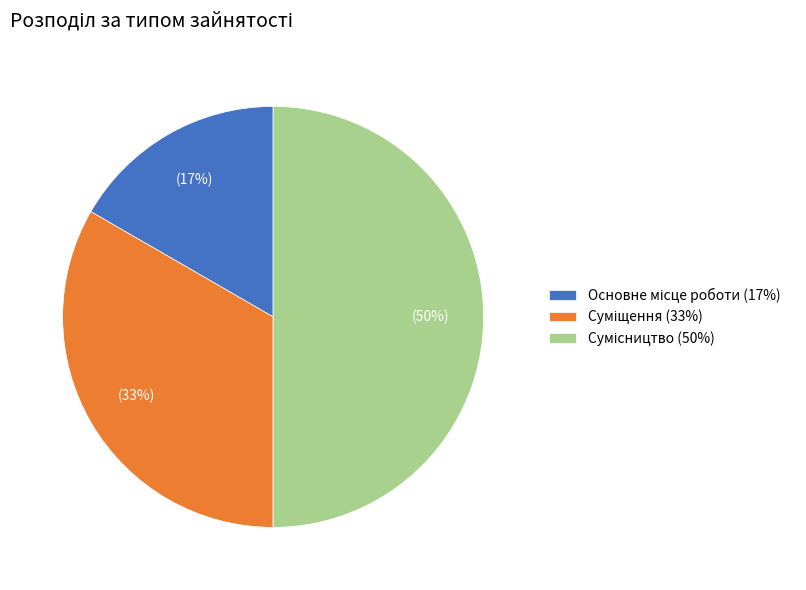

To the nearest percent, what is the average slice percentage?

33%